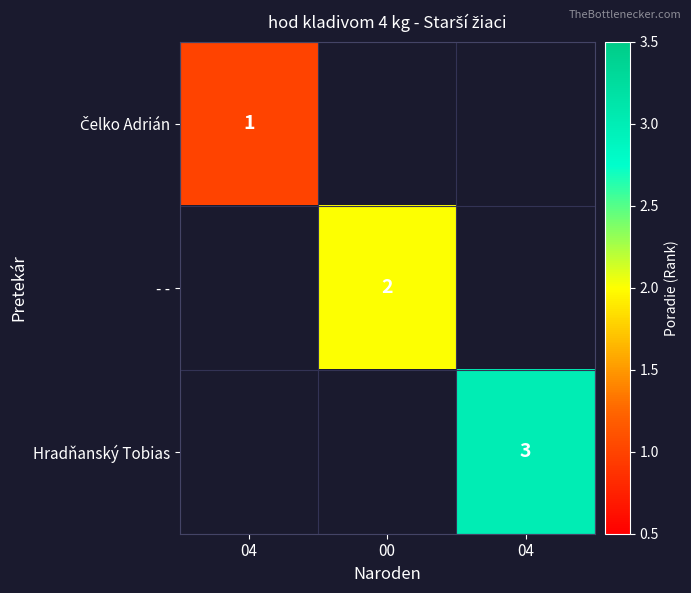

The value of Čelko Adrián at 04 is 1.5. True or false?

False